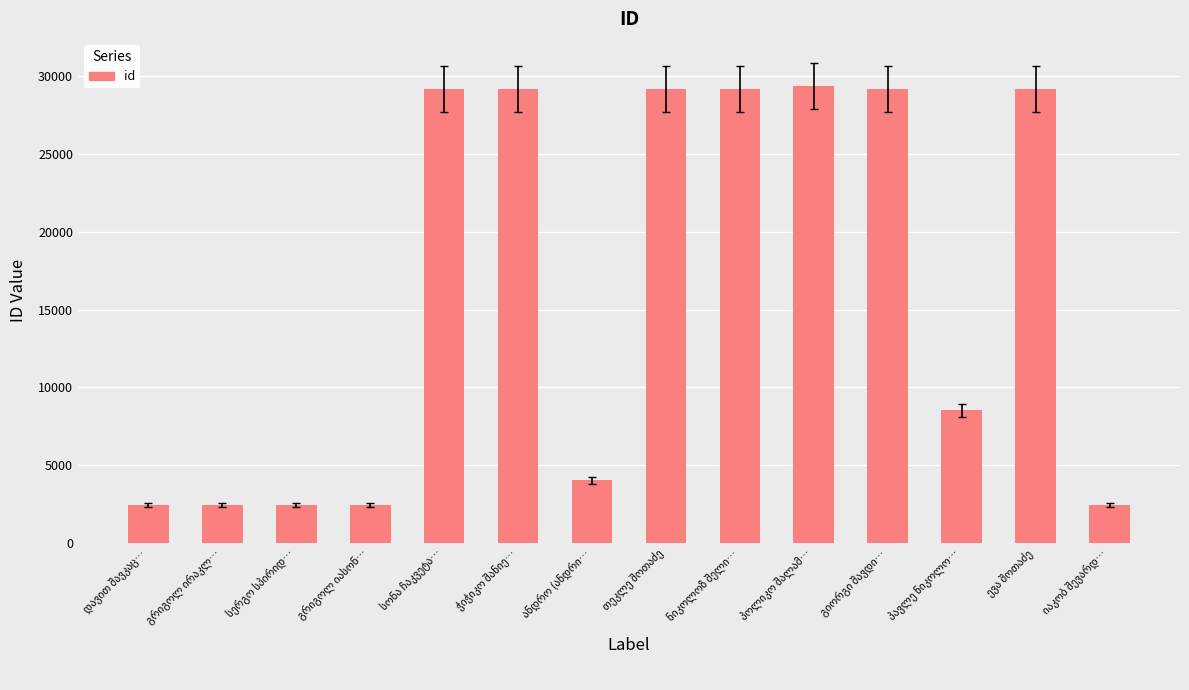

What is the value of the 12th bar from the left?

8513